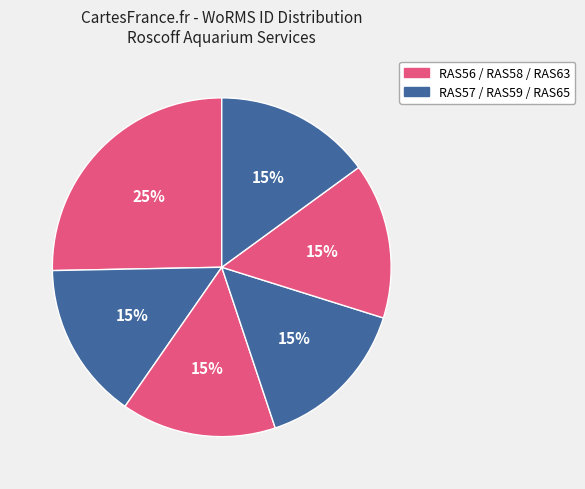

Which category has the biggest portion of the pie?

RAS56